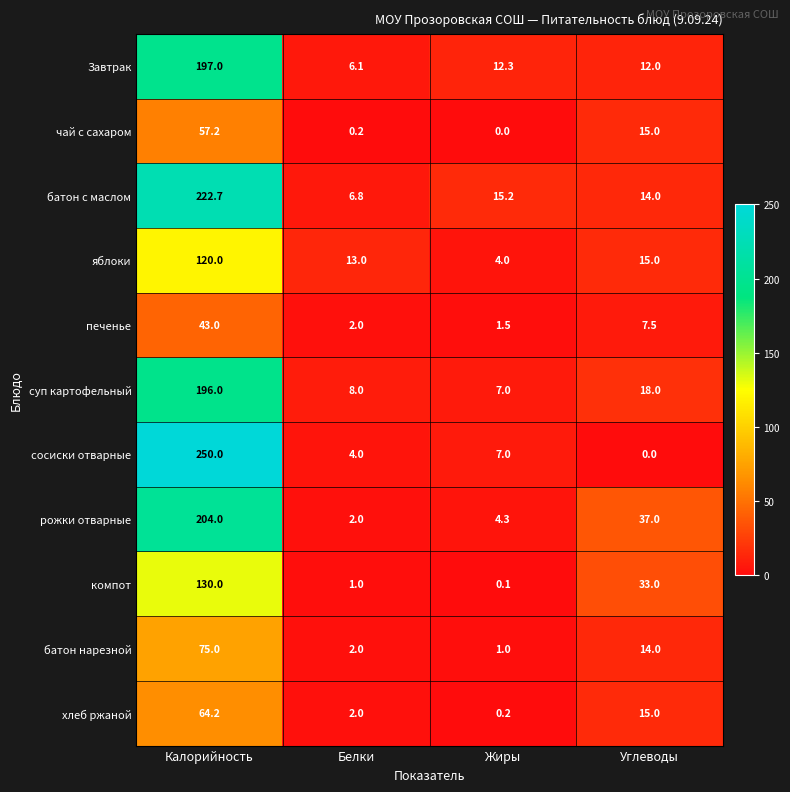

What is the difference between the maximum and minimum values in the батон нарезной series?

74.0